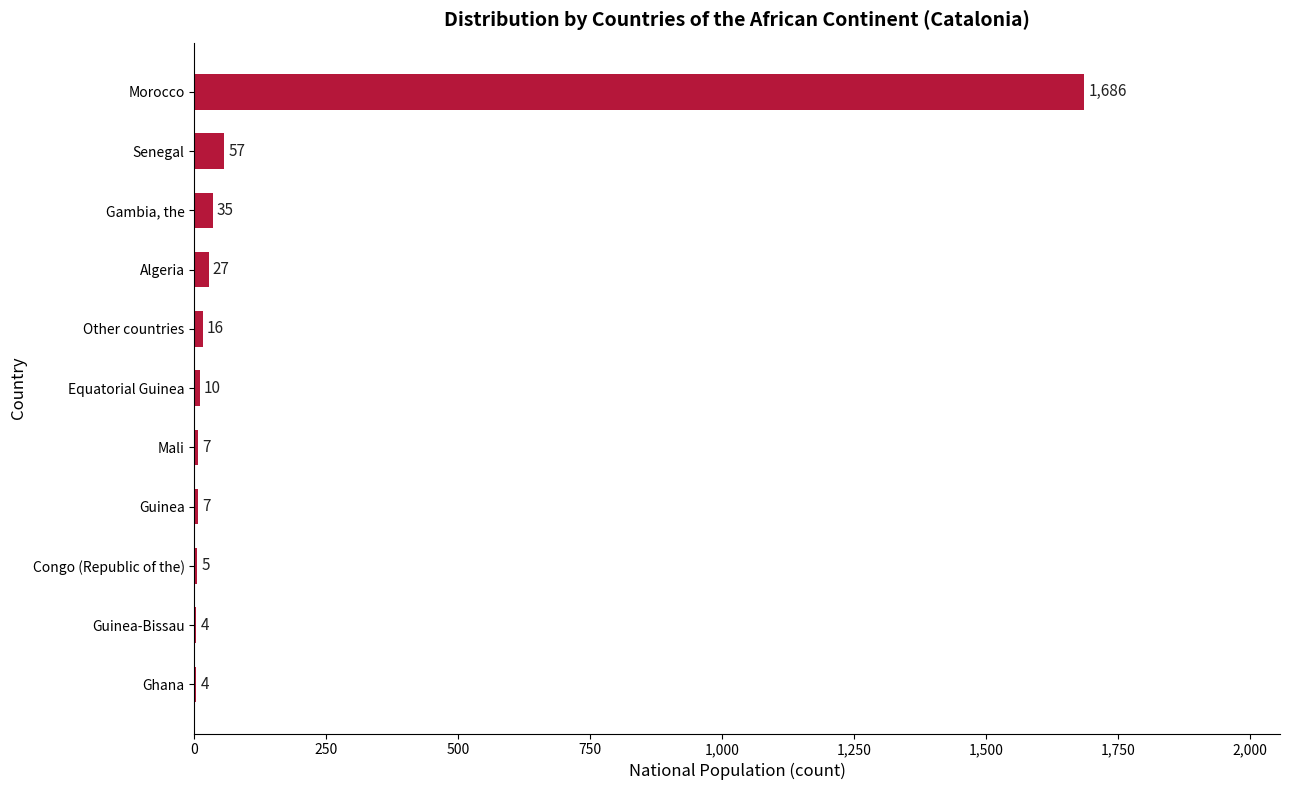

What is the greatest value displayed?

1686